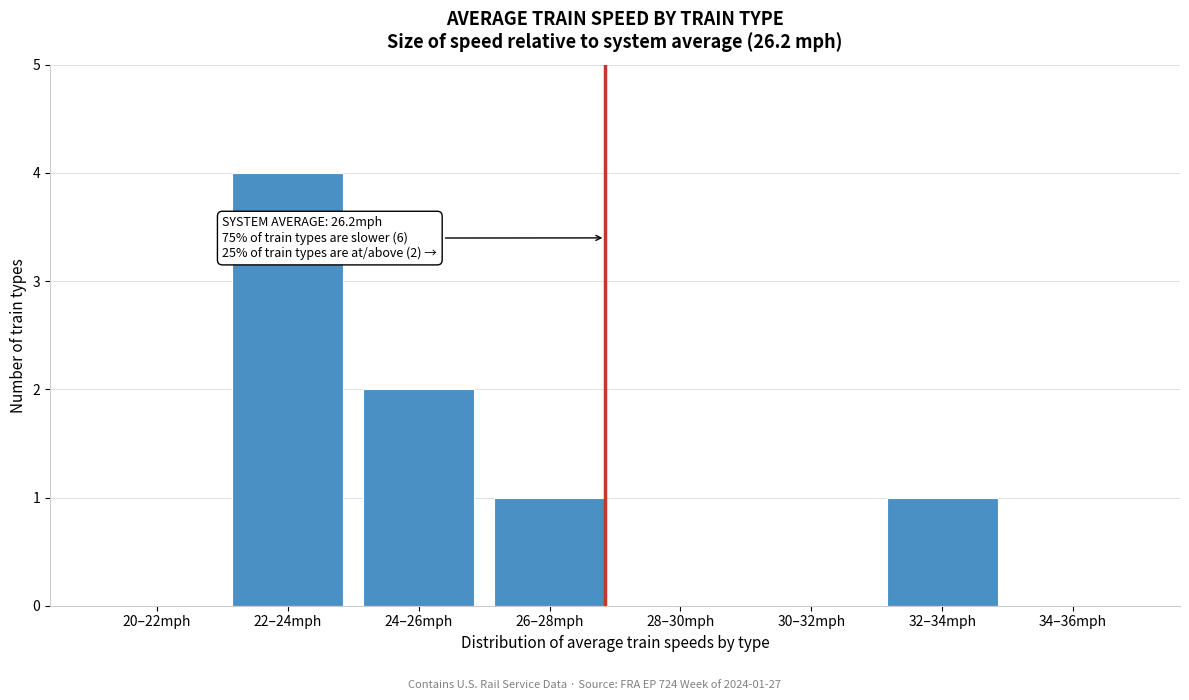

Reading left to right, transcribe all the data shown in this chart.

20–22mph=0	22–24mph=4	24–26mph=2	26–28mph=1	28–30mph=0	30–32mph=0	32–34mph=1	34–36mph=0